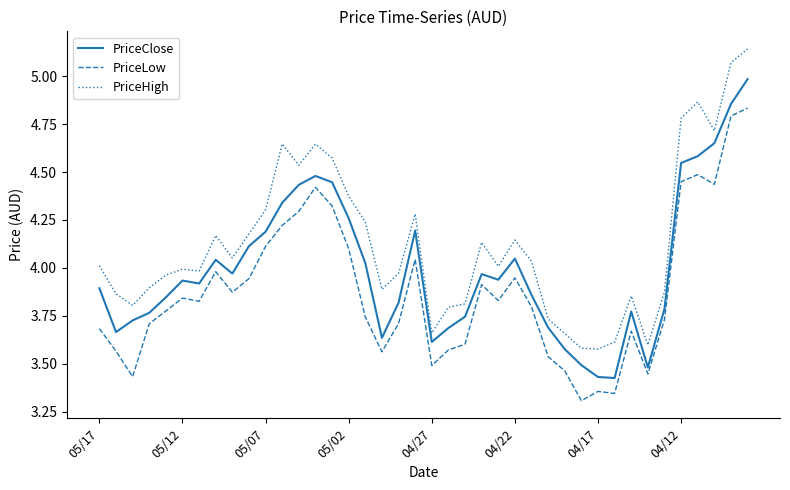

List the series in order of their peak value, highest first.

PriceHigh, PriceClose, PriceLow